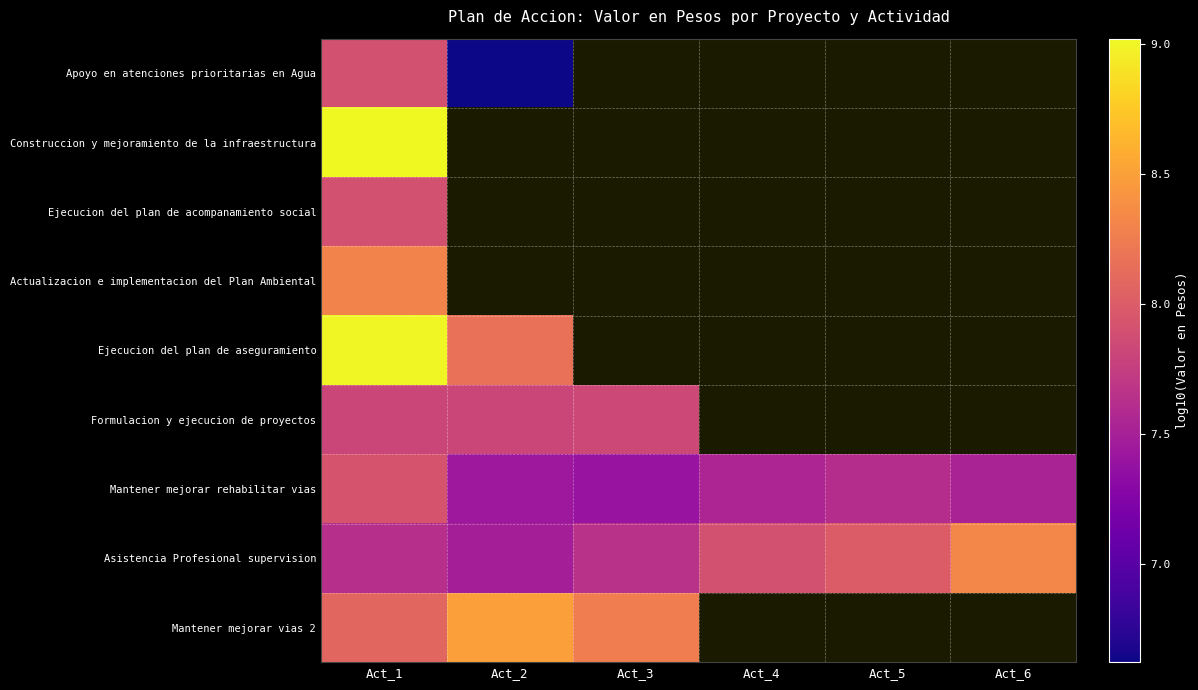

At which category does the chart reach its peak across all series?

Act_1